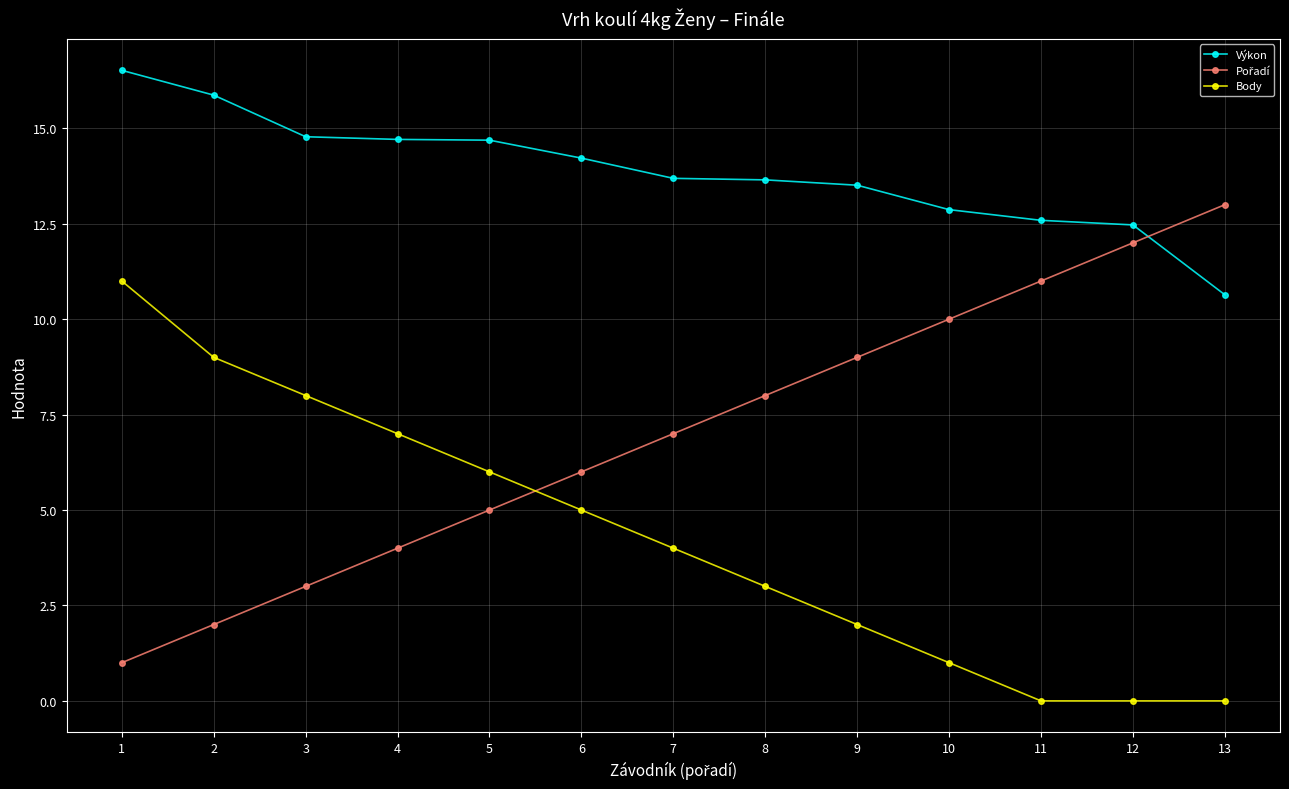

What is the difference between the highest and lowest values at 10?

11.9